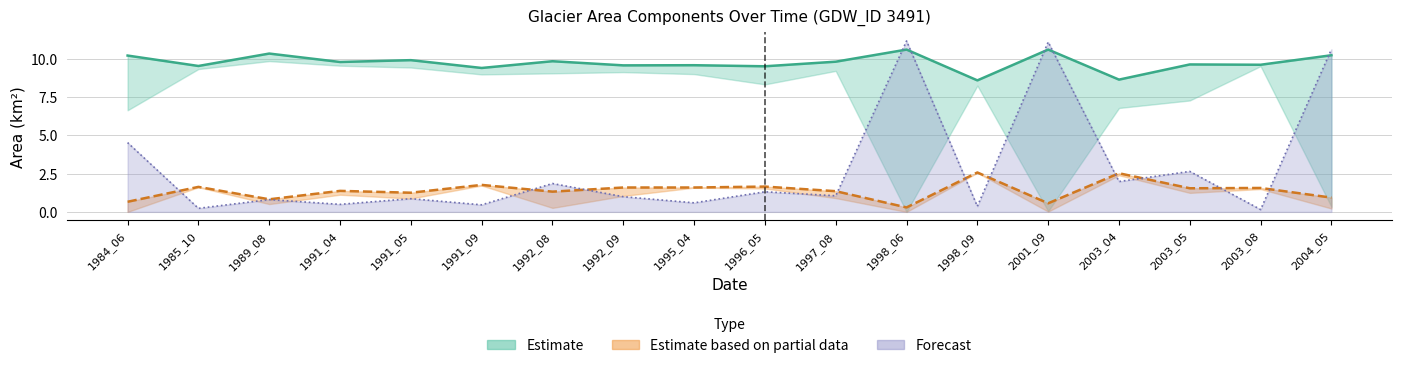

True or false: landArea and waterArea cross at least once.

False